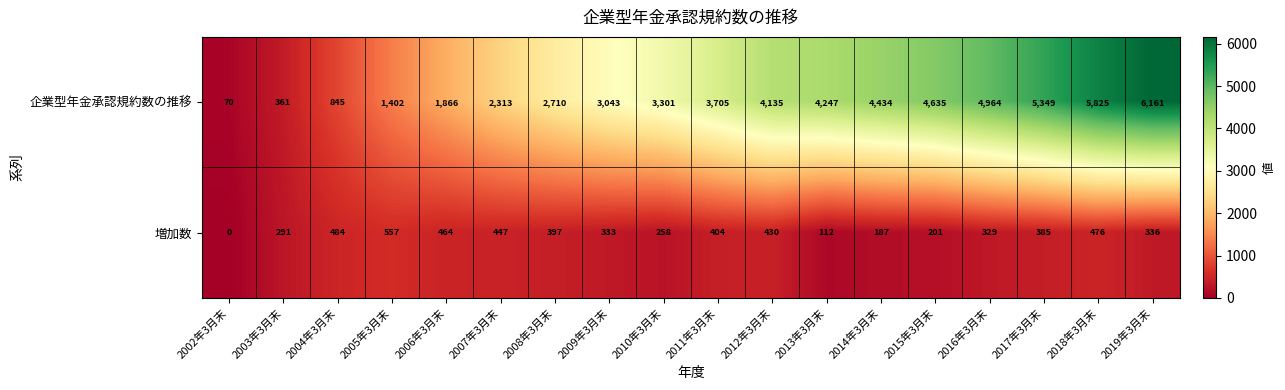

Between 2008年3月末 and 2016年3月末, which series saw the biggest shift?

企業型年金承認規約数の推移